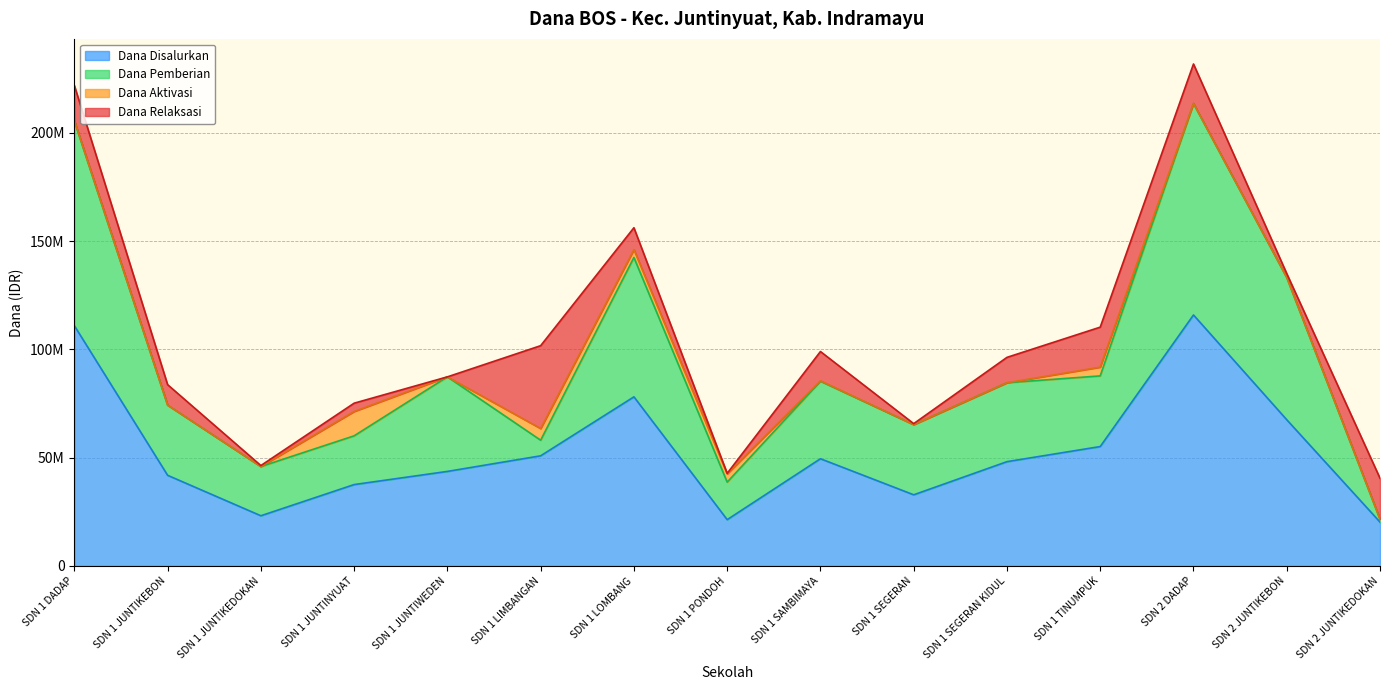

Does the chart have visible grid lines?

Yes